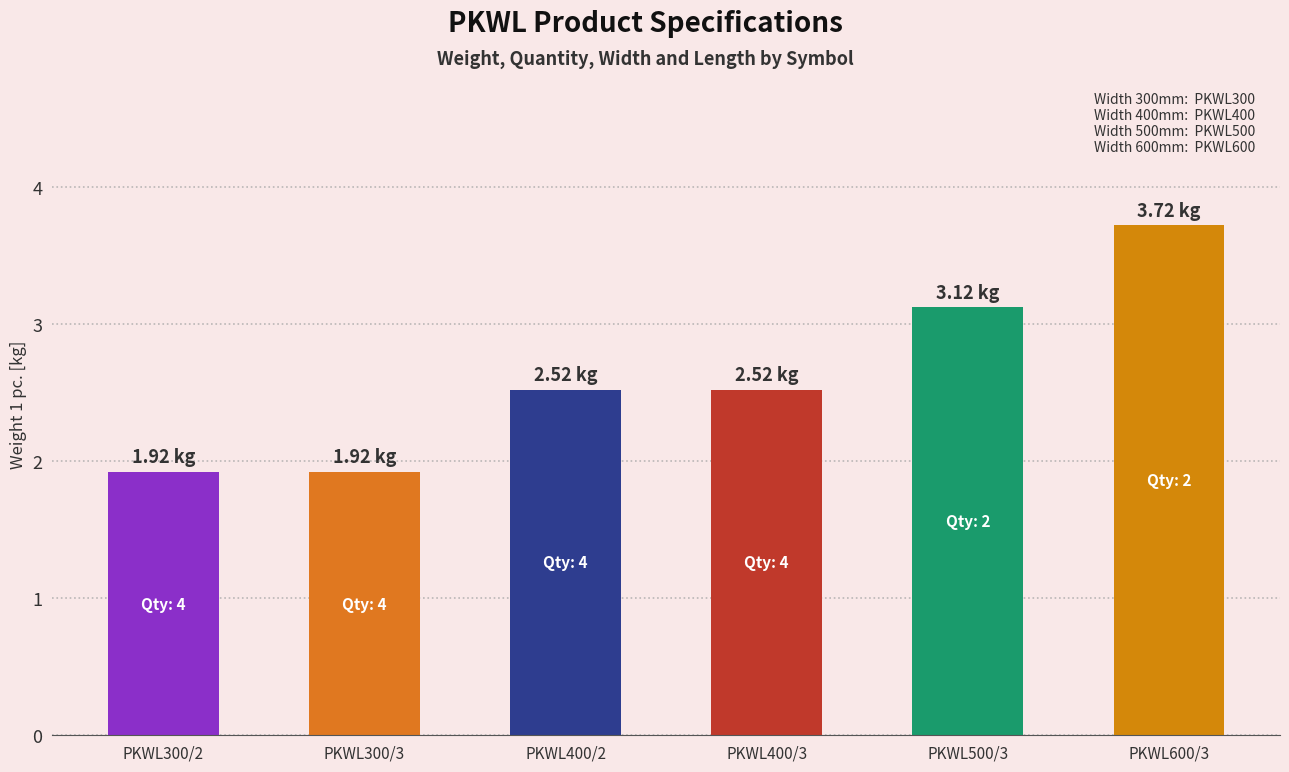

Reading right to left, what are all the values shown in this chart?

PKWL600/3=3.7	PKWL500/3=3.1	PKWL400/3=2.5	PKWL400/2=2.5	PKWL300/3=1.9	PKWL300/2=1.9